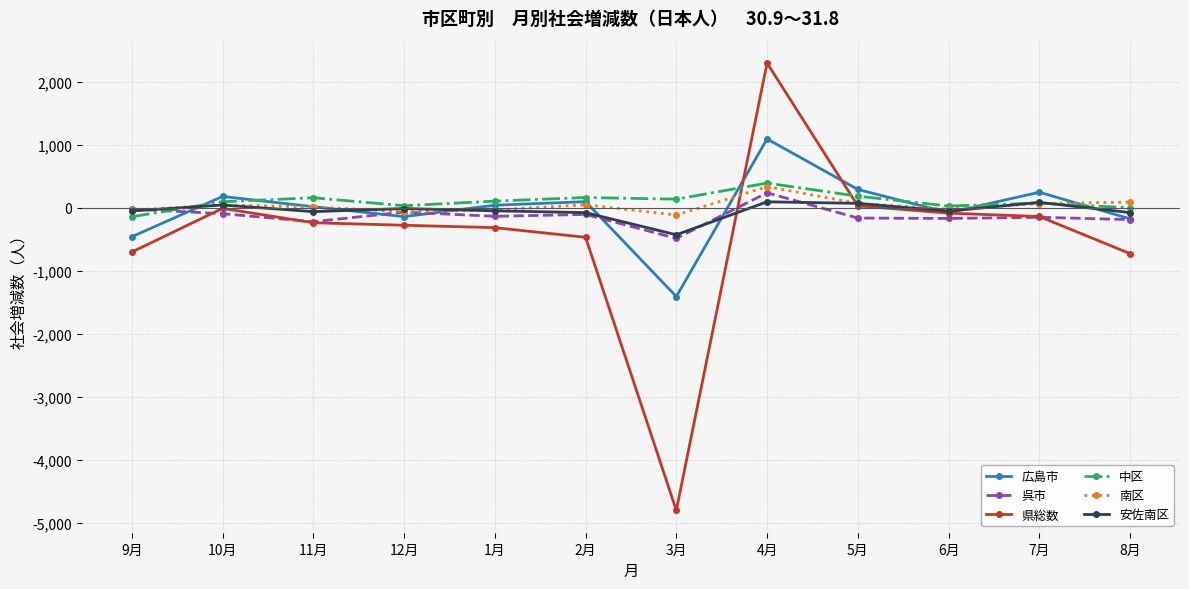

Between which two adjacent categories do 中区 and 呉市 first intersect?

9月 and 10月